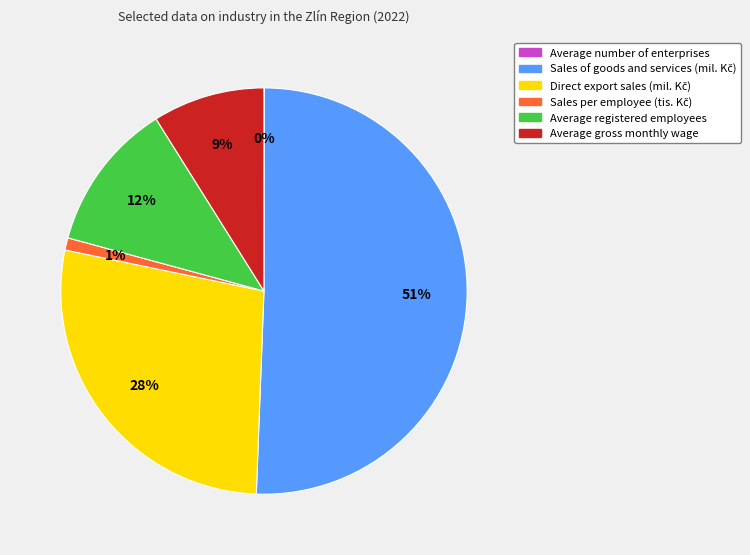

True or false: Average gross monthly wage accounts for 19% of the total.

False